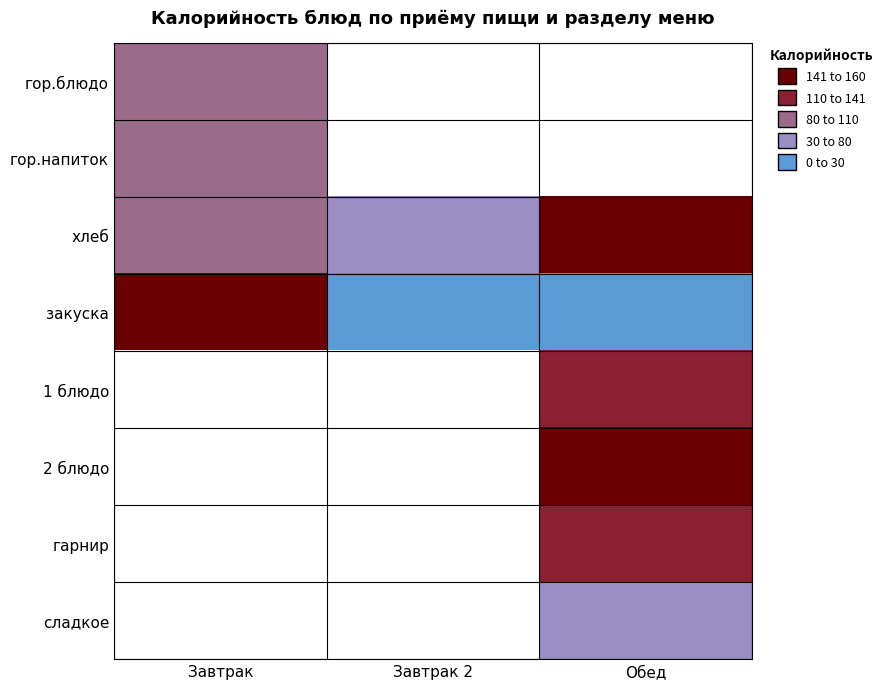

Count the number of data series in this chart.

8